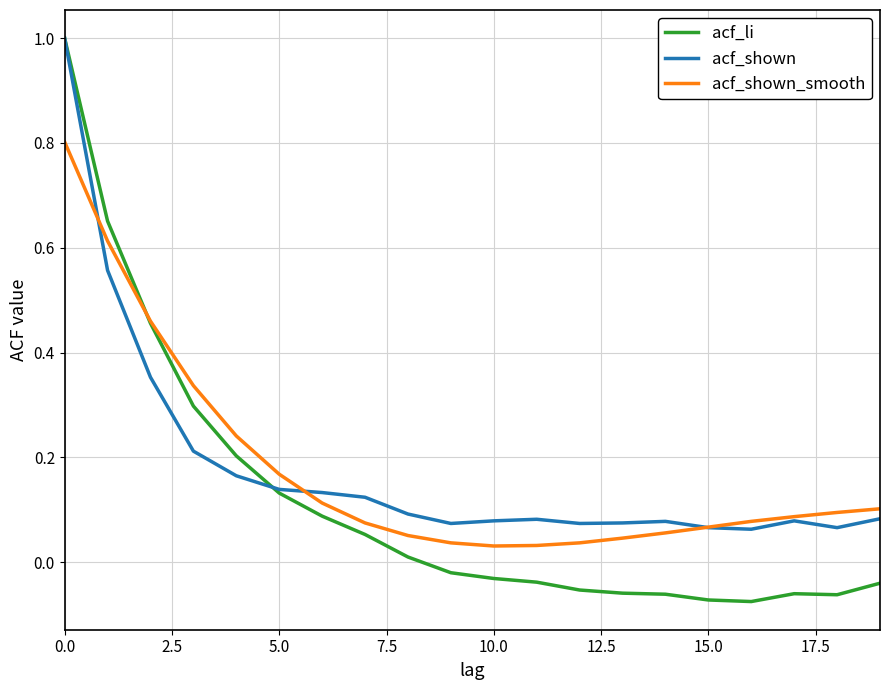

What is the greatest value displayed?

1.0